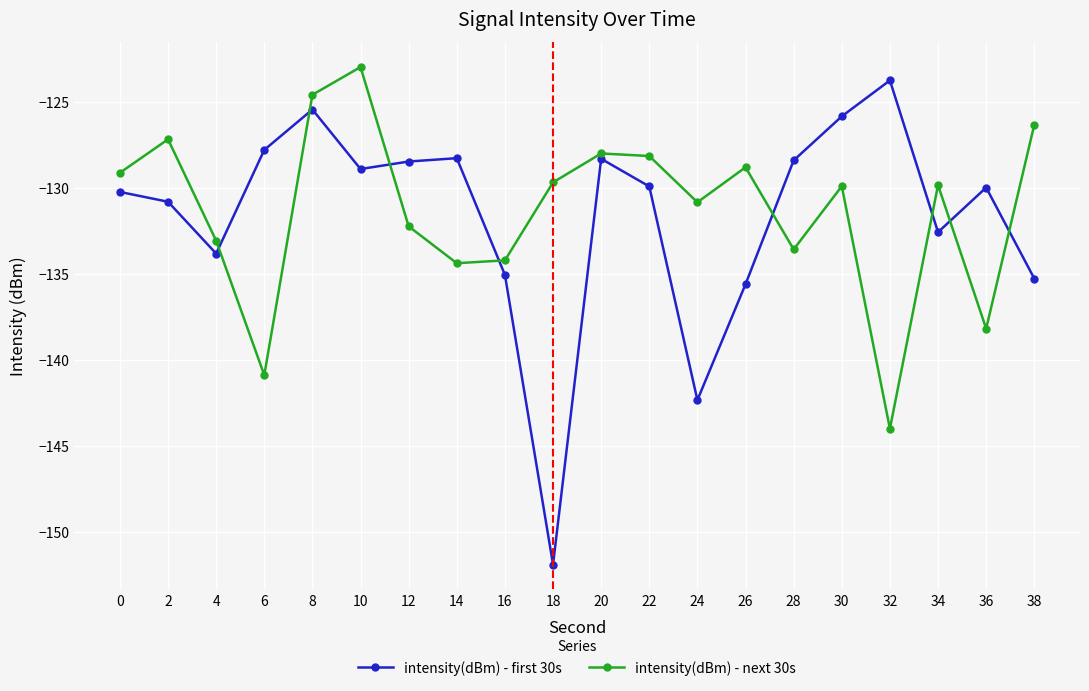

What is the value of the intensity(dBm) - next 30s point at the 5th from the left?

-124.6